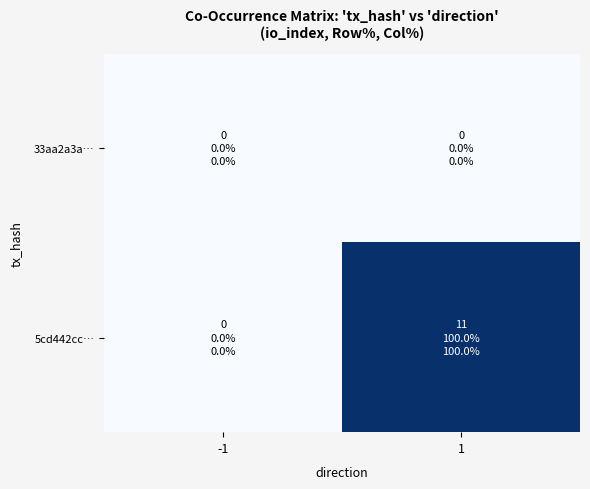

How many categories are shown in the chart?

2